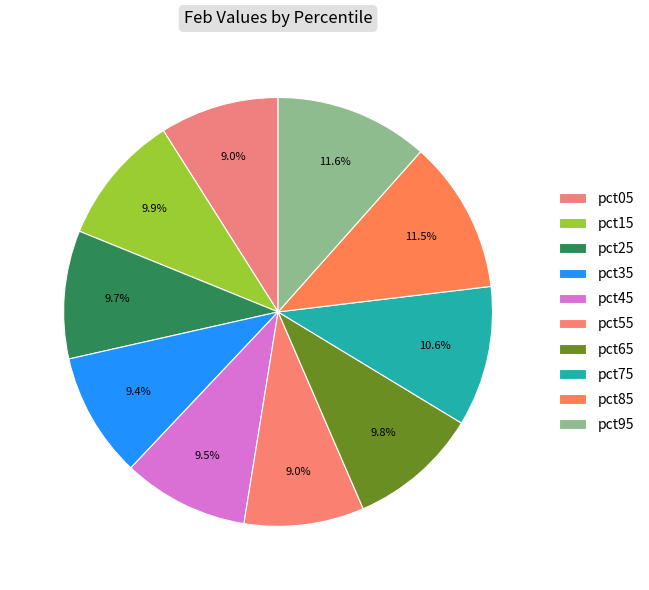

Which has a higher value, pct95 or pct15?

pct95